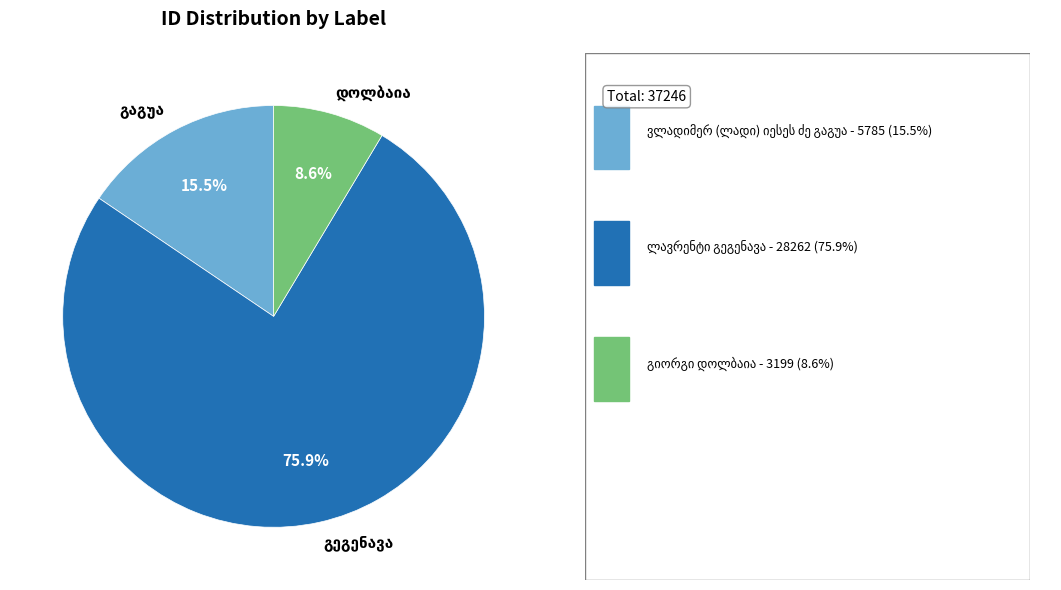

Is there any slice that represents more than half of the pie?

Yes